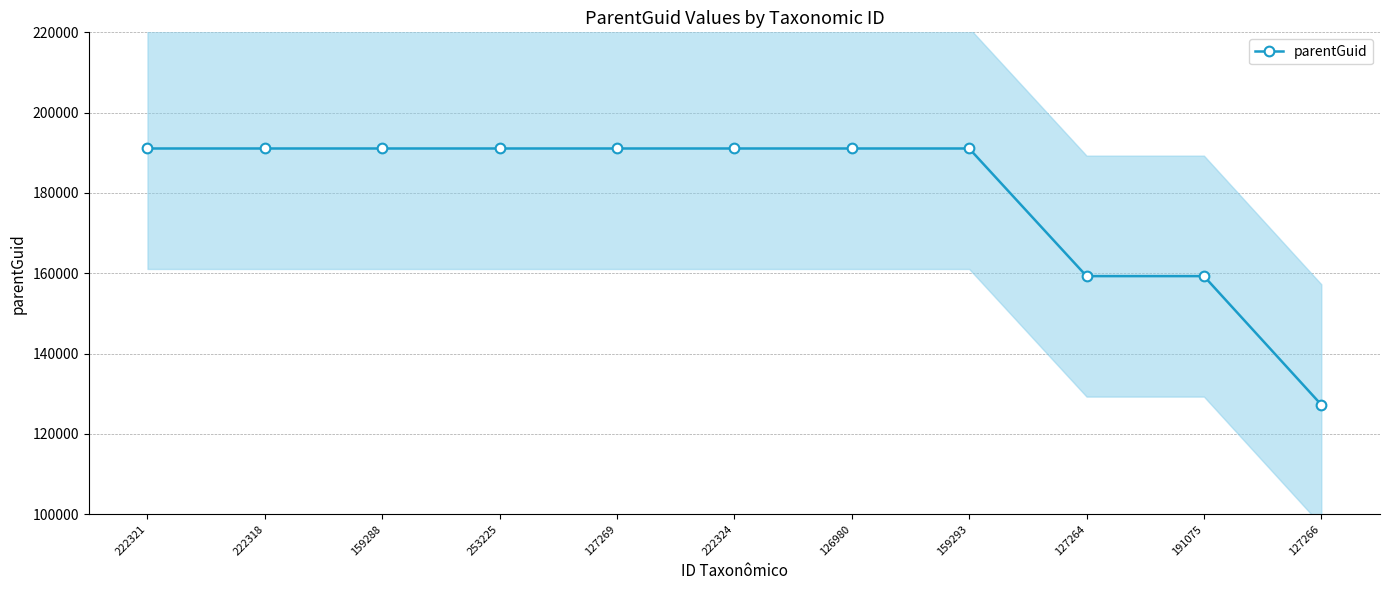

Reading left to right, extract all data points from this chart.

222321=191075	222318=191075	159288=191075	253225=191075	127269=191075	222324=191075	126980=191075	159293=191075	127264=159291	191075=159291	127266=127264